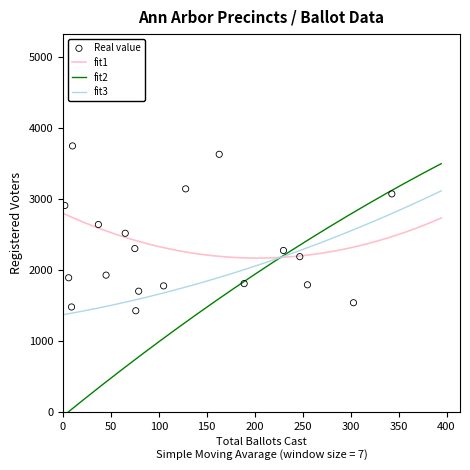

What is the highest value of the fit3 series?

3111.5